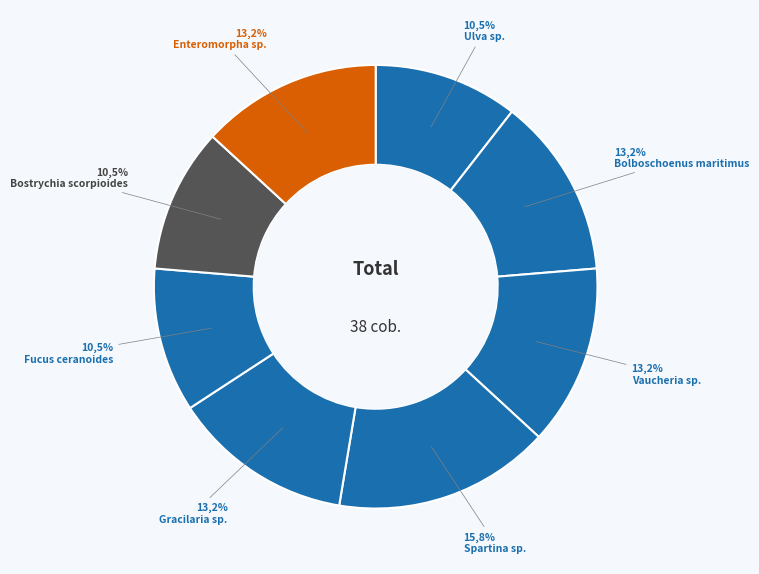

To the nearest percent, what is the average slice percentage?

12%